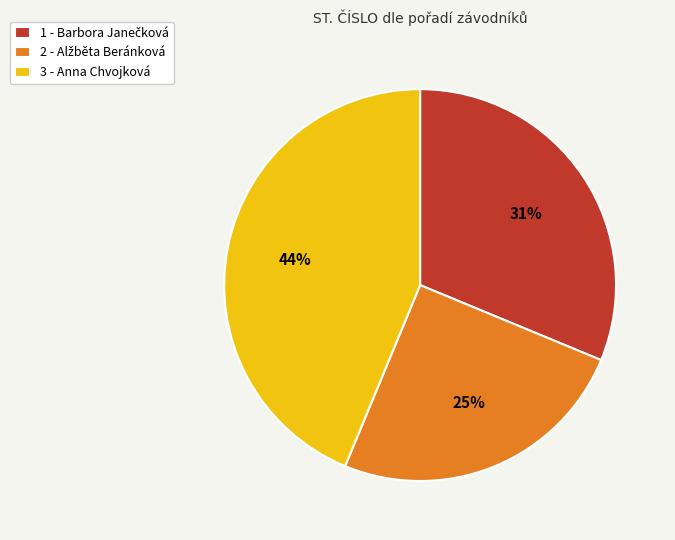

To the nearest percent, what is the difference between the largest and smallest slice percentages?

19%